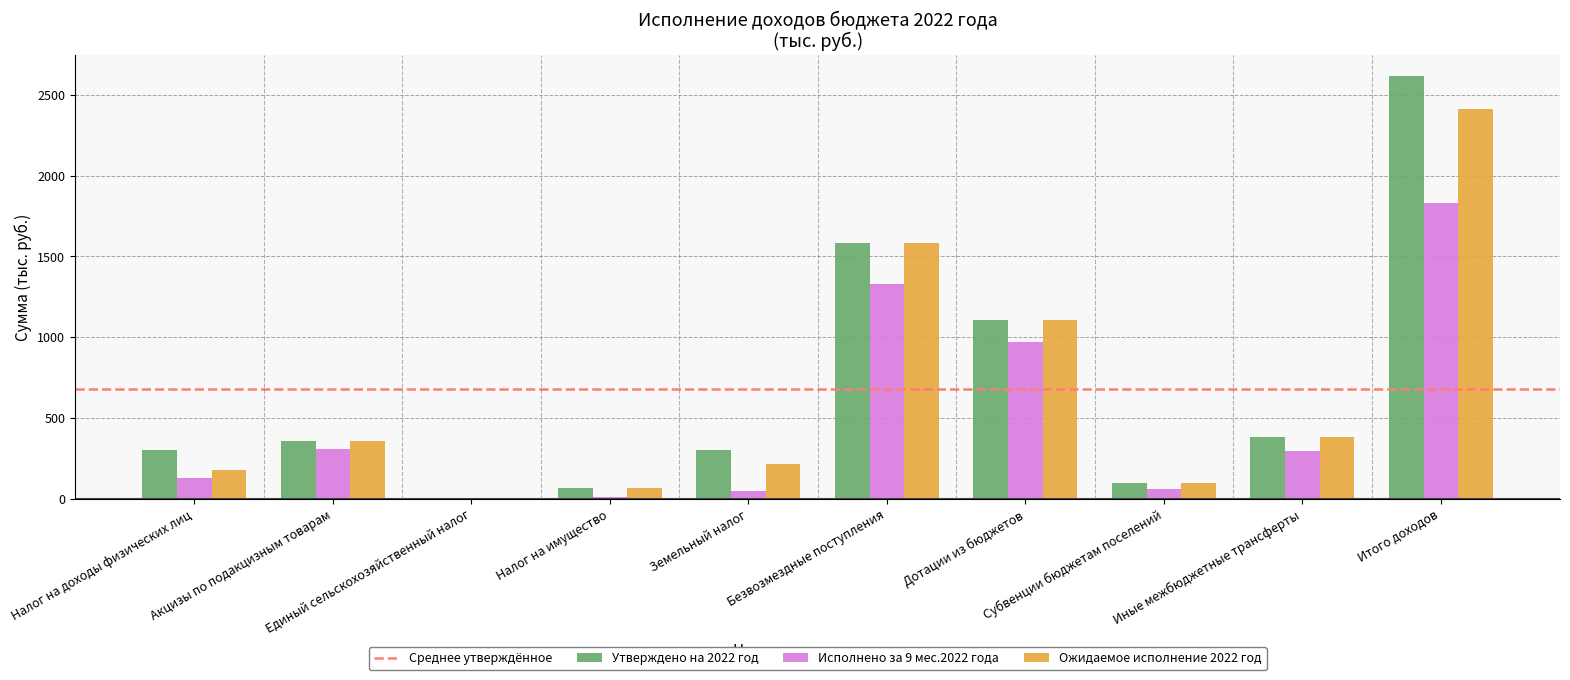

Is the value of Утверждено на 2022 год at Единый сельскохозяйственный налог greater than the value of Исполнено за 9 мес.2022 года at Земельный налог?

No